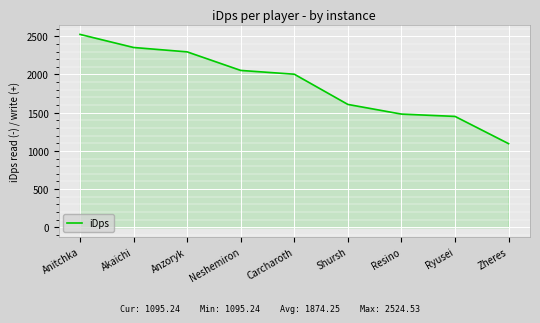

What is the difference between the values at Neshemiron and Akaichi?

300.2